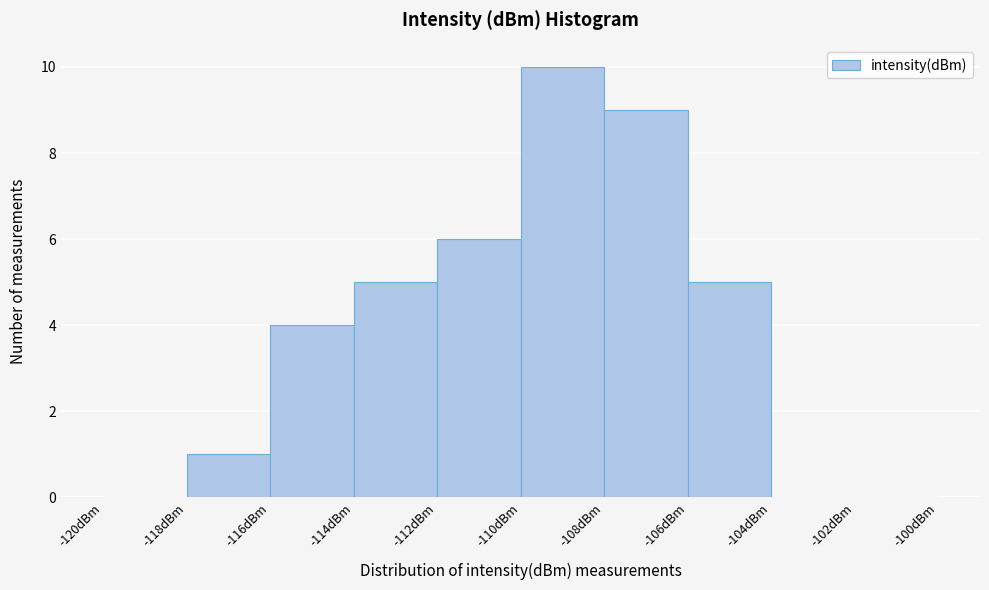

Reading left to right, transcribe this chart: for each bar, give the range it covers on the x-axis and its height. The values are not printed on the chart, so give them approximately, as read against the axis.

-120 to -118: 0
-118 to -116: 1
-116 to -114: 4
-114 to -112: 5
-112 to -110: 6
-110 to -108: 10
-108 to -106: 9
-106 to -104: 5
-104 to -102: 0
-102 to -100: 0